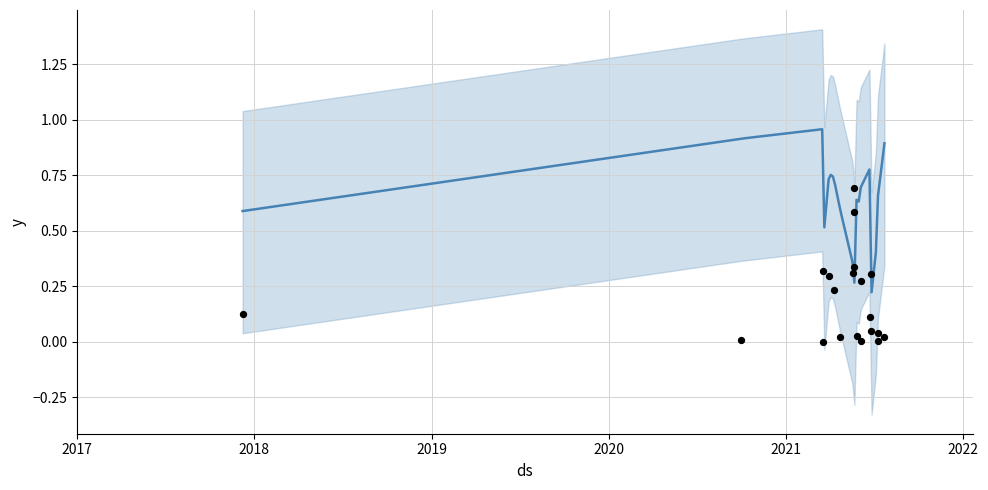

Is the value of Acousticness at 2021-05-21 greater than the value of Valence at 2021-03-19?

No